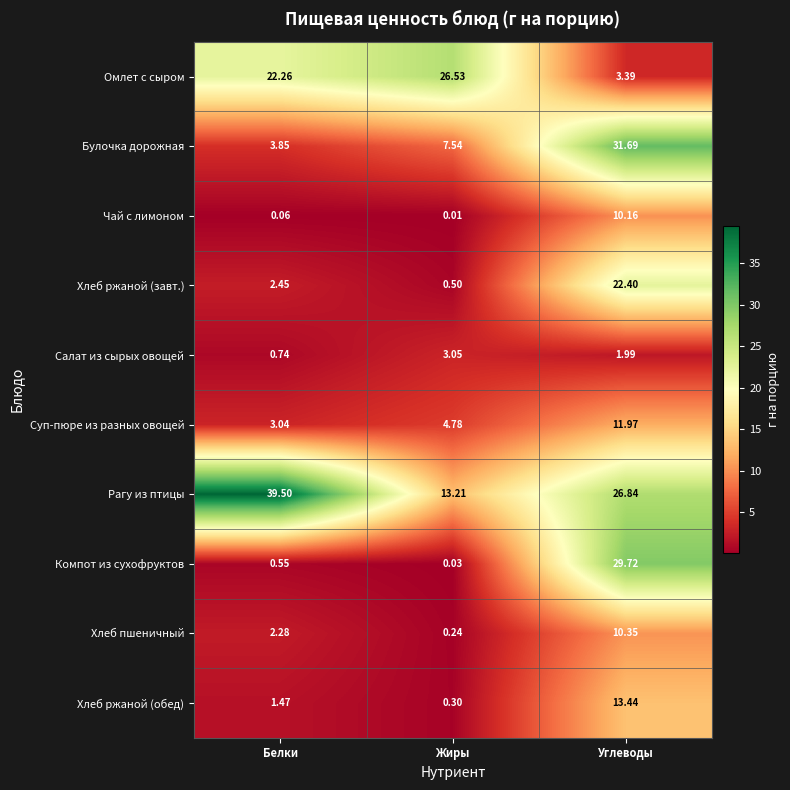

What is the difference between the highest and lowest values at Белки?

39.4